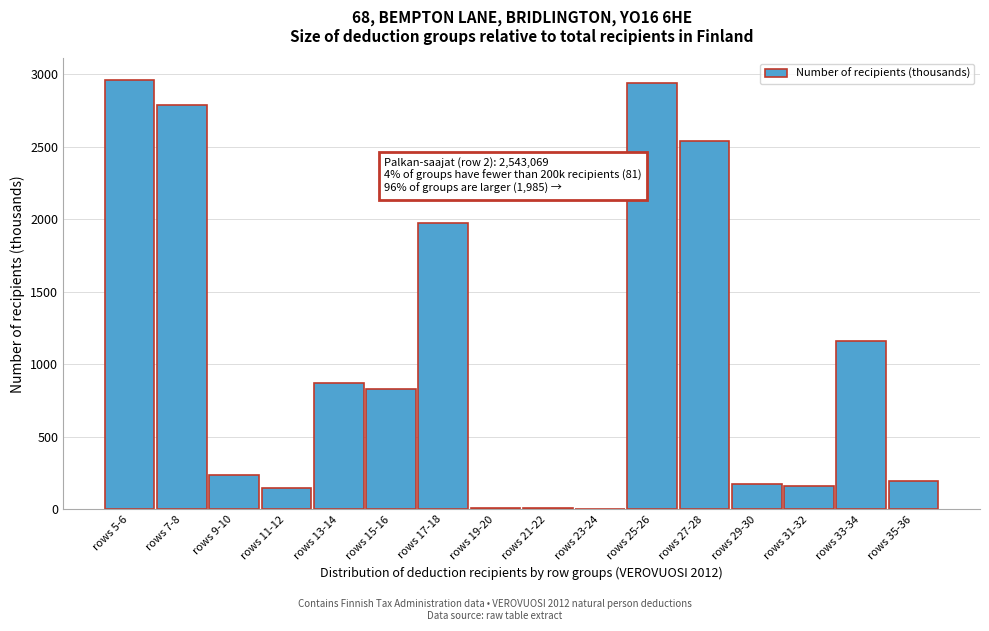

Is it true that the value at rows 33-34 is 1741.2?

False